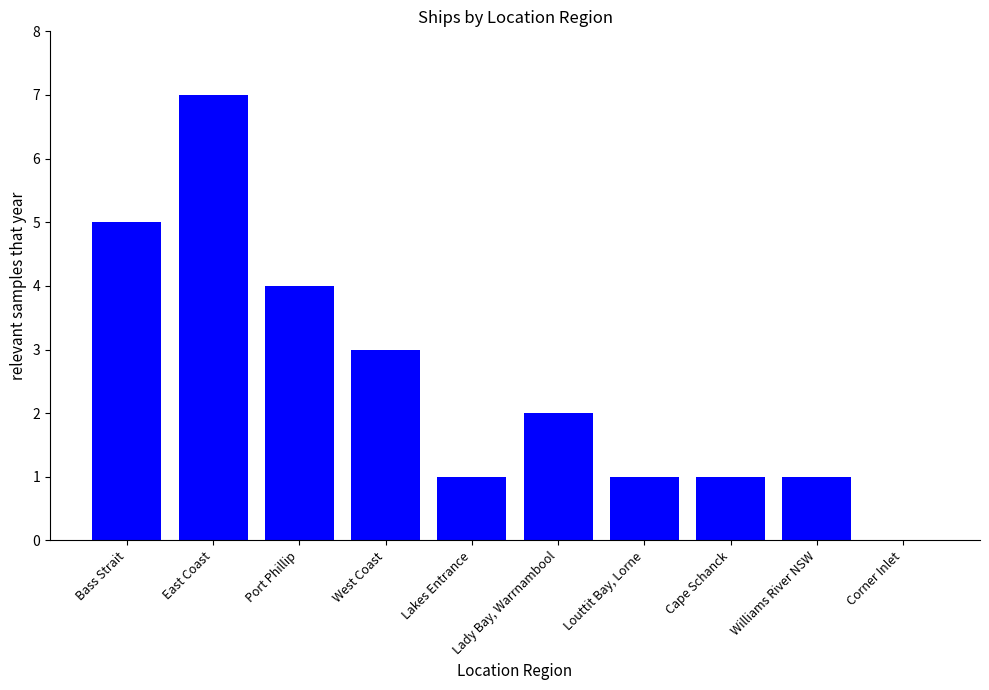

What is the sum of all values?

25